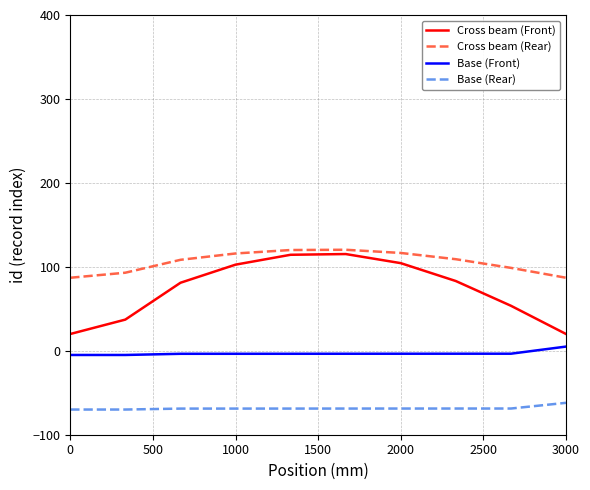

What is the sum of all Cross beam (Front) values?

731.5